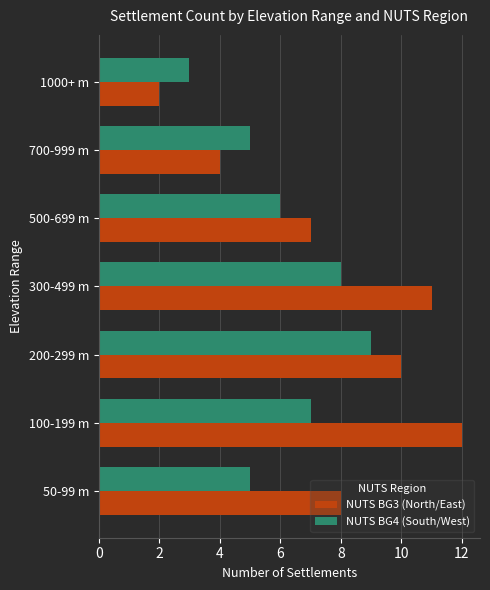

What is the difference between the highest and lowest values at 50-99 m?

3